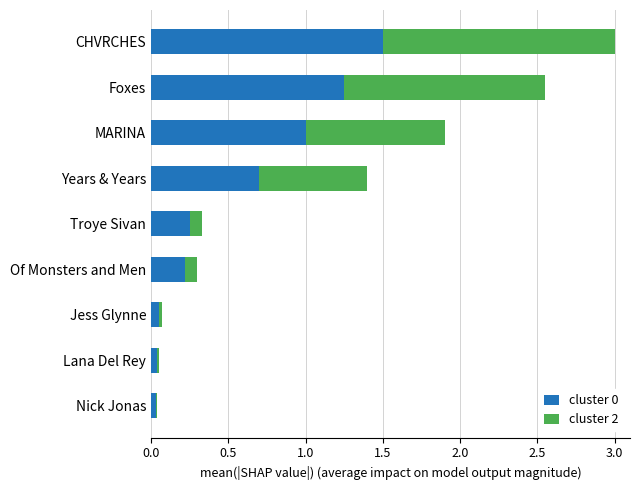

What is the difference between the maximum and minimum values in the cluster 0 series?

1.5